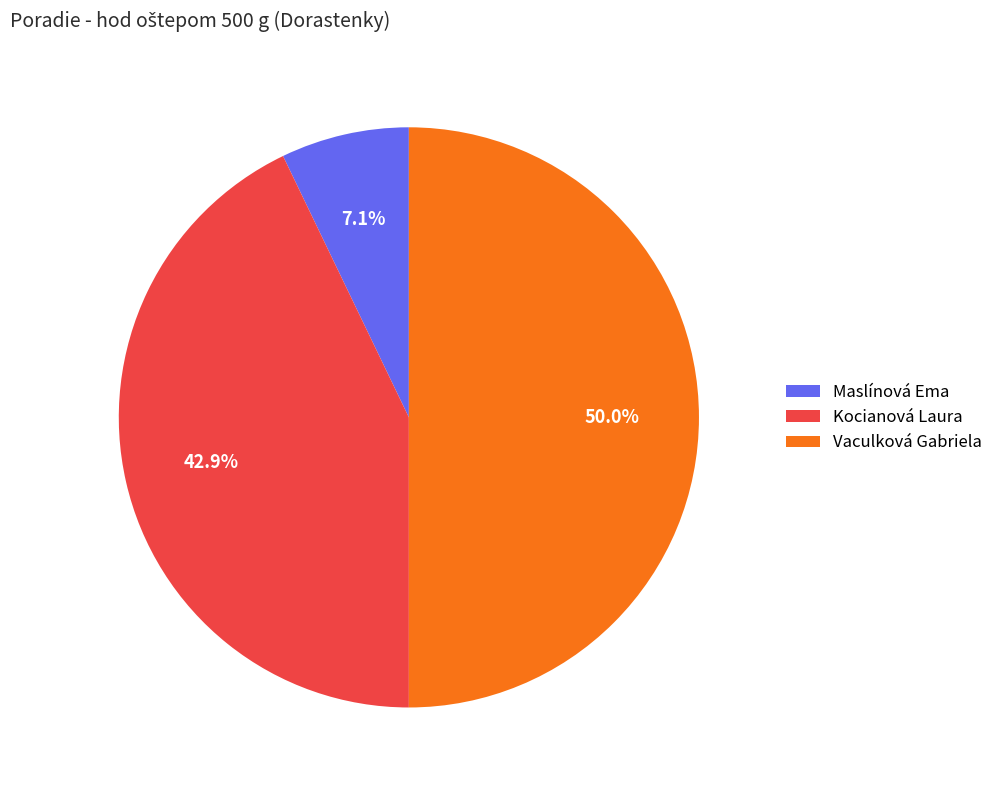

Count the number of slices in the pie.

3